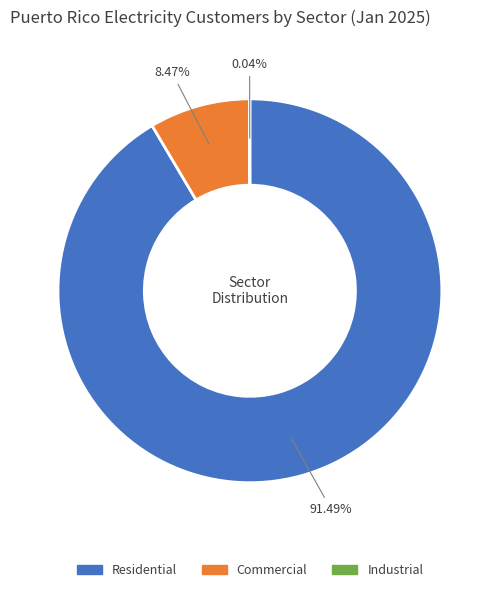

Is there any slice that represents more than half of the pie?

Yes